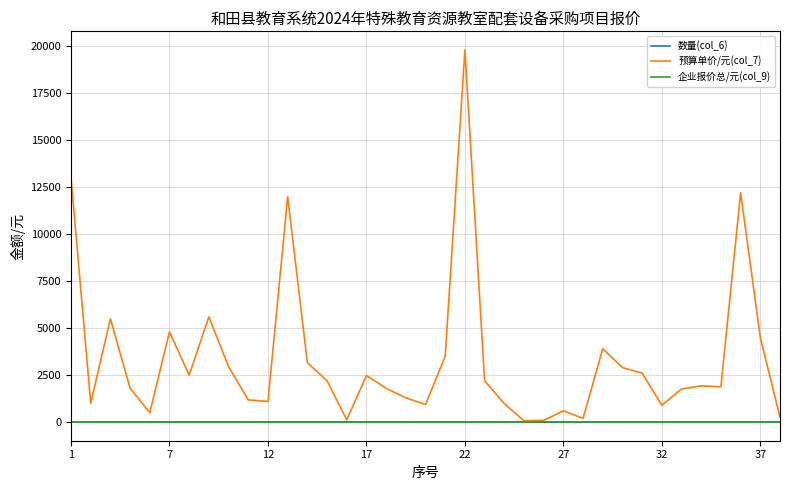

How many distinct data groups are displayed?

3